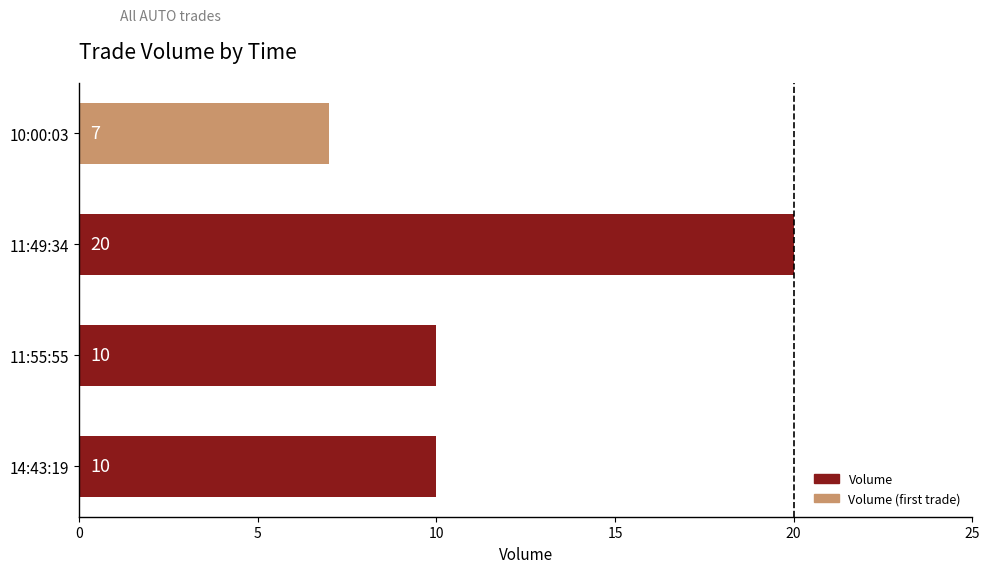

What is the difference between the maximum and minimum values?

13